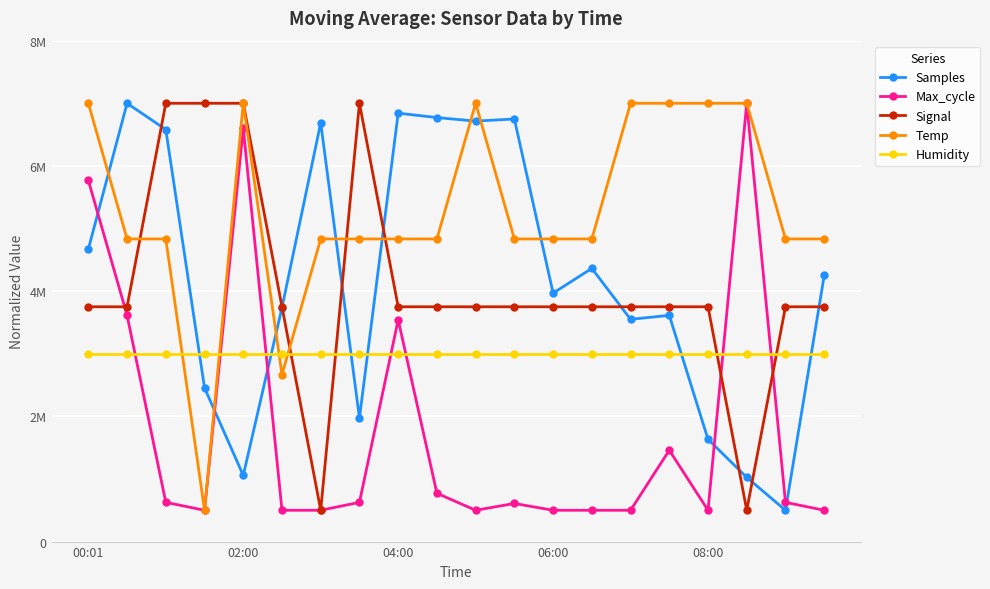

Reading left to right, list all the values displayed in this chart.

Samples: 4670627.1	7000000.0	6580493.6	2455608.0	1057357.7	3736998.1	6687954.9	1972502.0	6842097.7	6771918.8	6715211.8	6749361.4	3968212.3	4363281.4	3549959.0	3612932.0	1633513.3	1025401.3	500000.0	4249867.5
Max_cycle: 5768802.2	3614206.1	626740.9	500000.0	6601671.3	500000.0	500000.0	626740.9	3541782.7	771587.7	500000.0	608635.1	500000.0	500000.0	500000.0	1459610.0	500000.0	7000000.0	626740.9	500000.0
Signal: 3750000.0	3750000.0	7000000.0	7000000.0	7000000.0	3750000.0	500000.0	7000000.0	3750000.0	3750000.0	3750000.0	3750000.0	3750000.0	3750000.0	3750000.0	3750000.0	3750000.0	500000.0	3750000.0	3750000.0
Temp: 7000000.0	4833333.3	4833333.3	500000.0	7000000.0	2666666.7	4833333.3	4833333.3	4833333.3	4833333.3	7000000.0	4833333.3	4833333.3	4833333.3	7000000.0	7000000.0	7000000.0	7000000.0	4833333.3	4833333.3
Humidity: 3000000.0	3000000.0	3000000.0	3000000.0	3000000.0	3000000.0	3000000.0	3000000.0	3000000.0	3000000.0	3000000.0	3000000.0	3000000.0	3000000.0	3000000.0	3000000.0	3000000.0	3000000.0	3000000.0	3000000.0